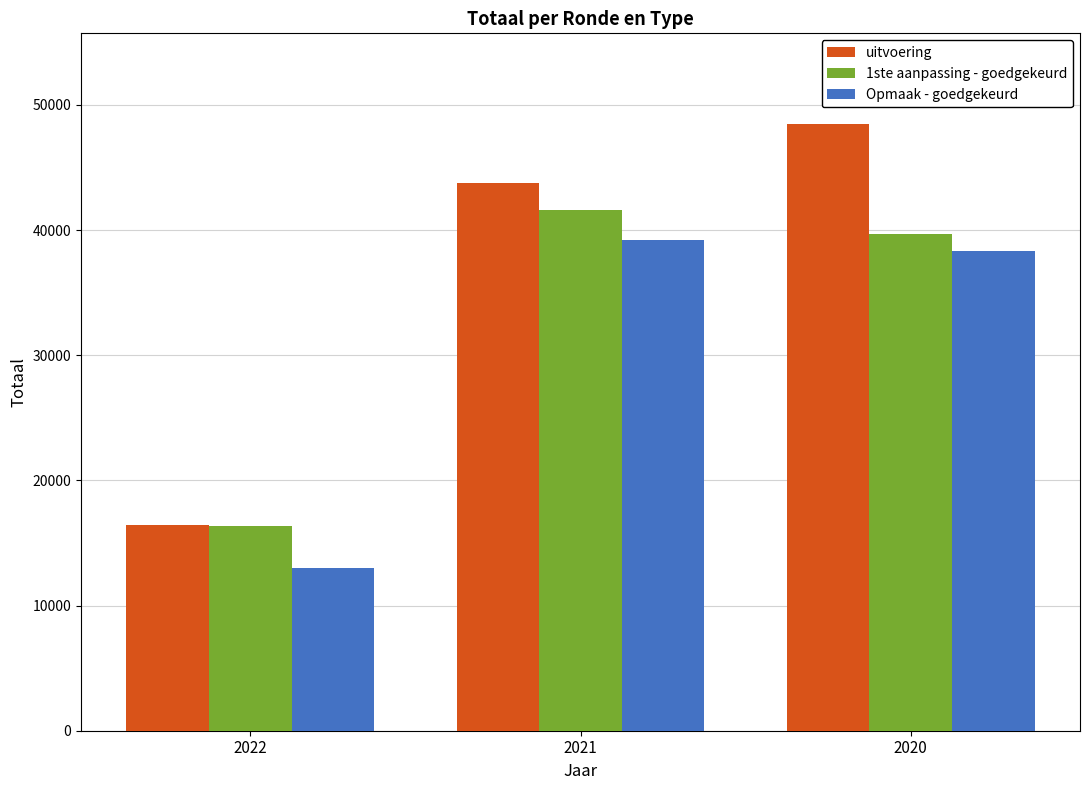

Read the uitvoering value at 2020.

48454